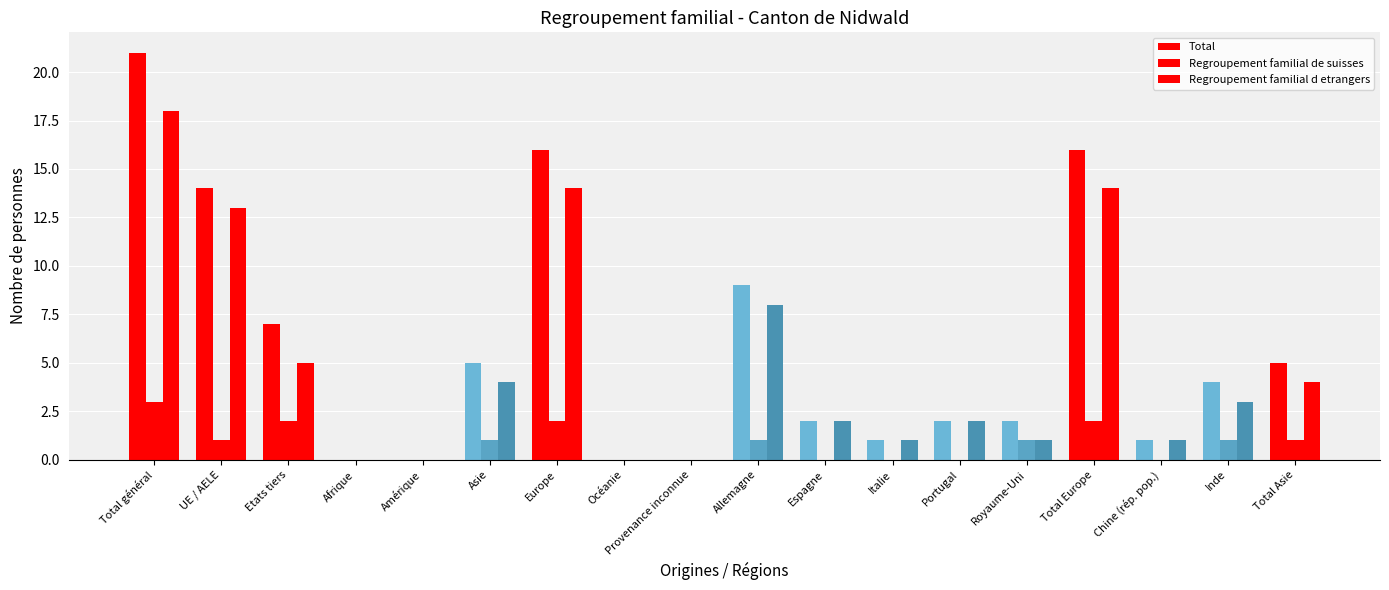

Does the chart contain stacked bars?

No